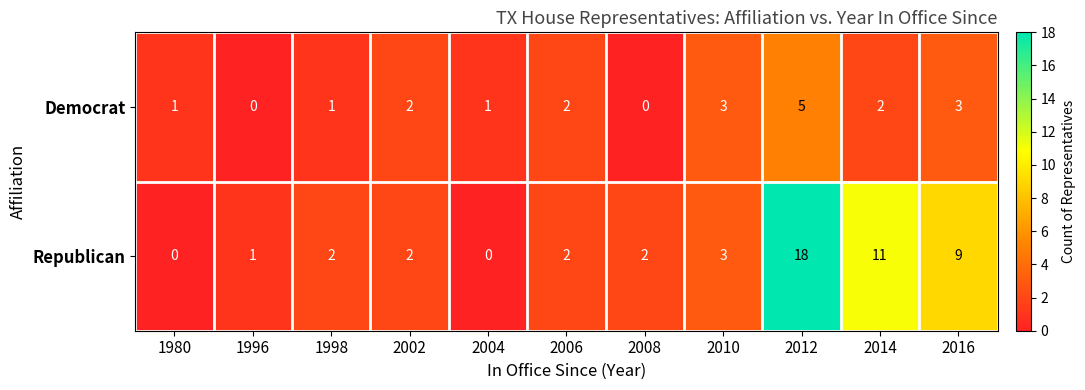

How many positive values does the Republican series have?

9